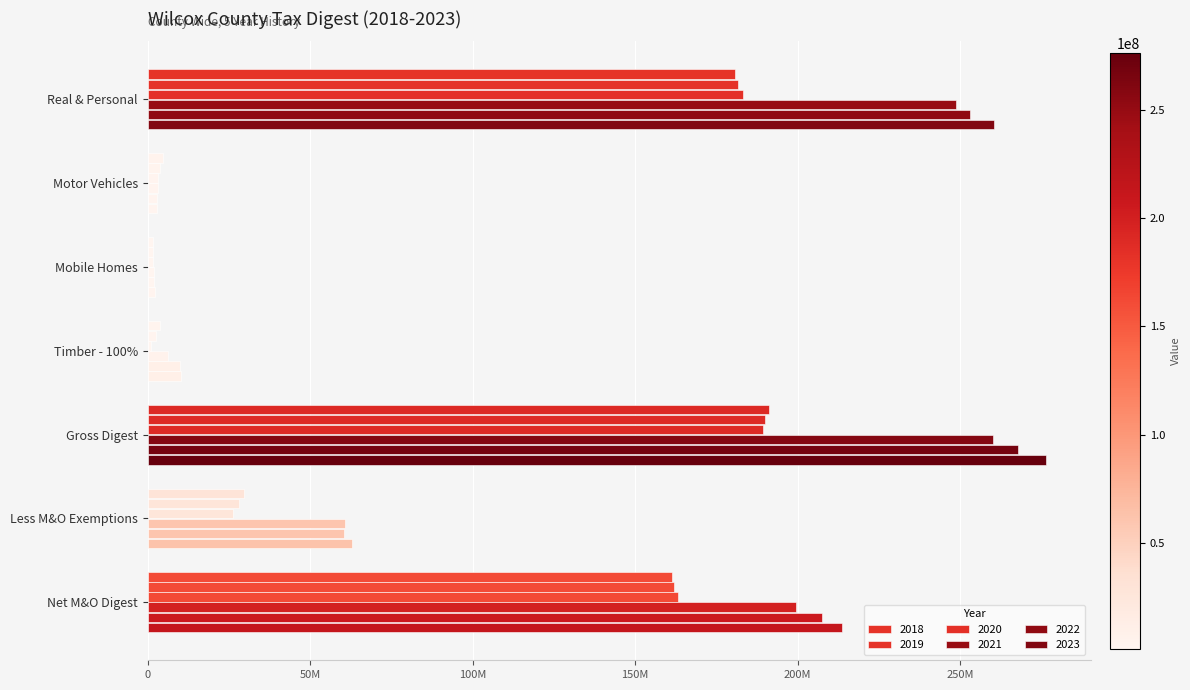

What is the label of the 6th bar from the right?

Motor Vehicles